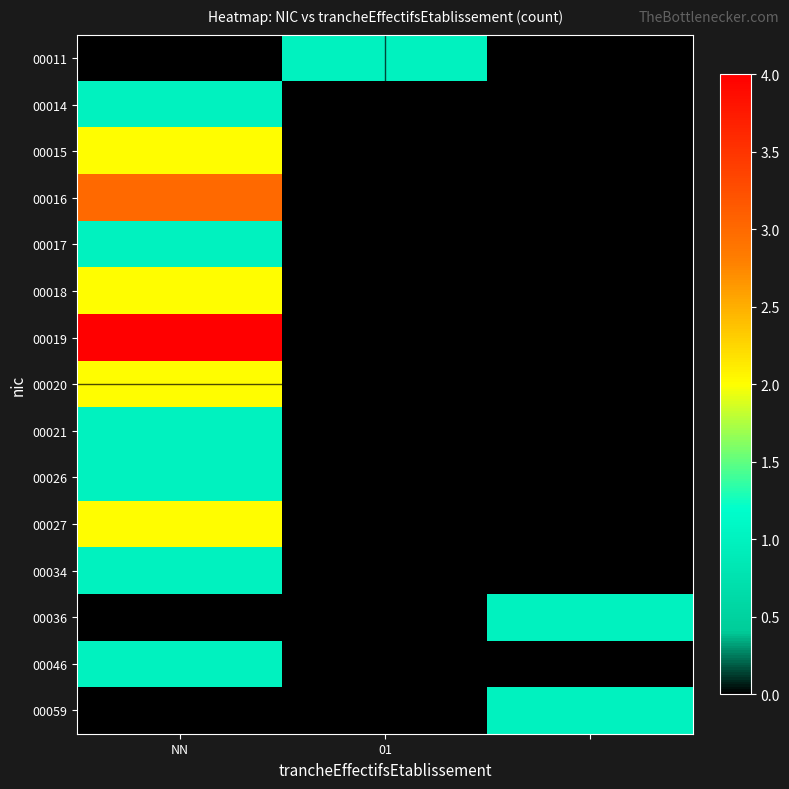

List the series in order of their peak value, highest first.

00019, 00016, 00015, 00018, 00020, 00027, 00011, 00014, 00017, 00021, 00026, 00034, 00036, 00046, 00059